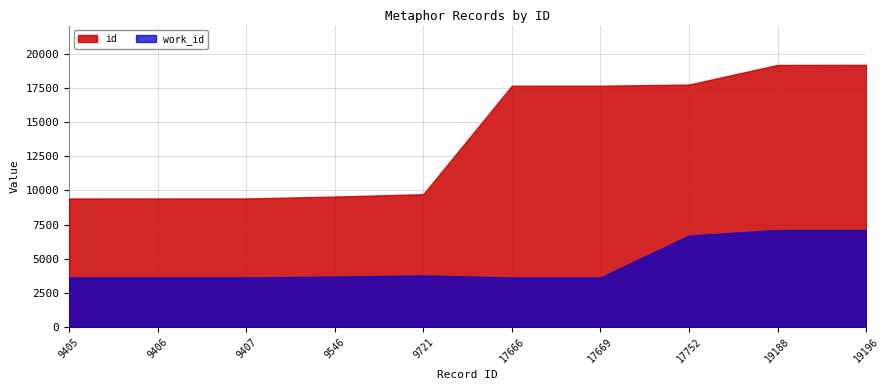

Which category has the highest value in the work_id series?

19188